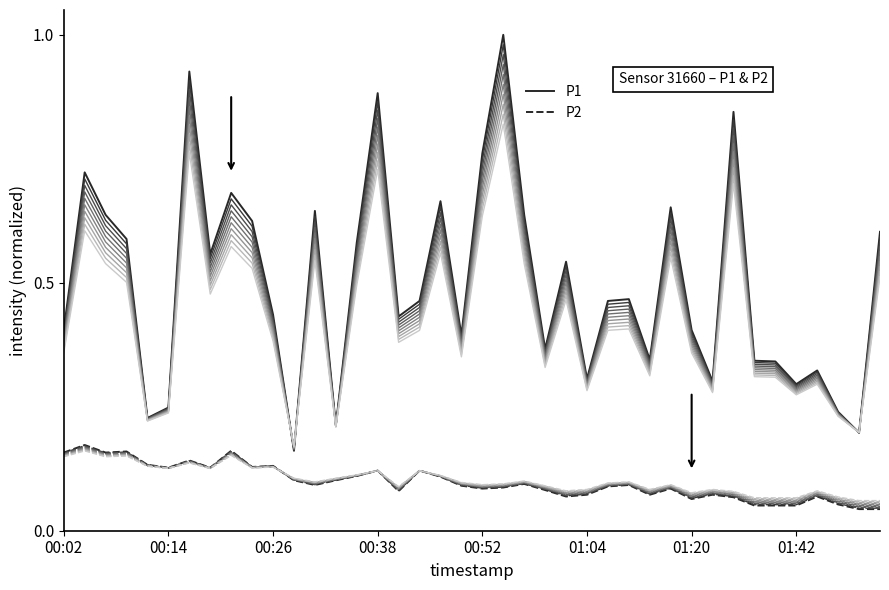

List the series in order of their overall mean, highest first.

P1, P2